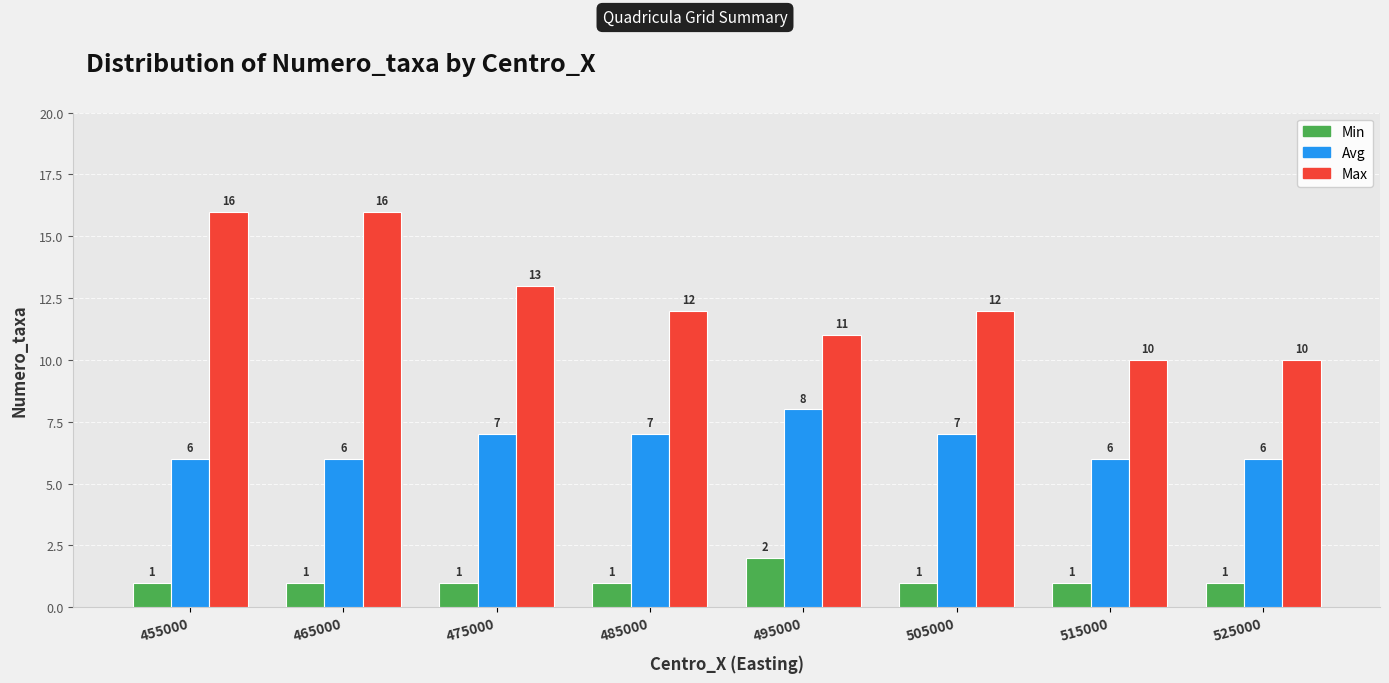

Which series has the largest total across all categories?

Max